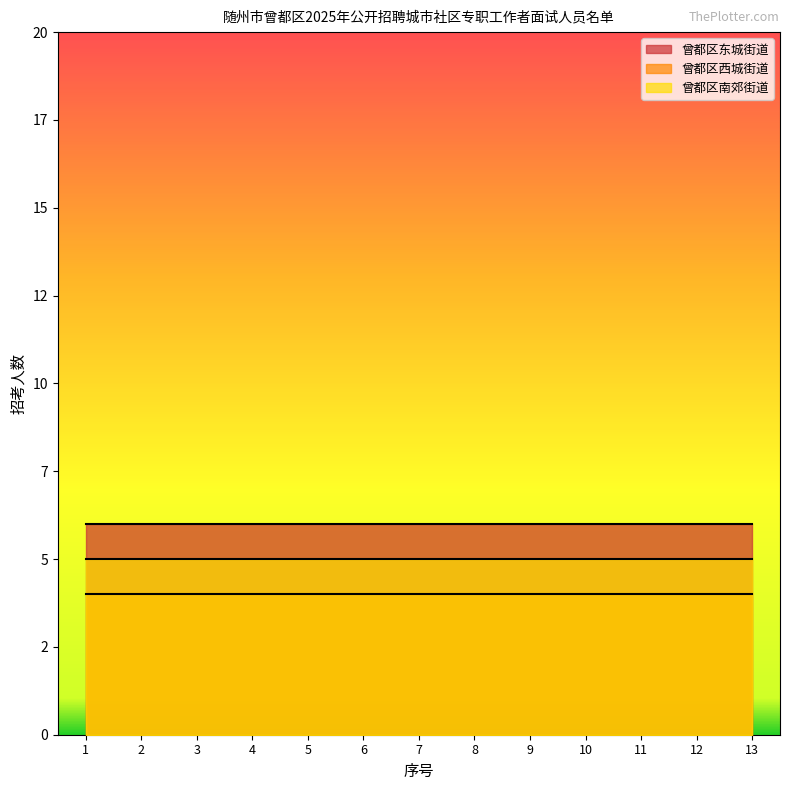

True or false: 曾都区南郊街道 and 曾都区西城街道 intersect in this chart.

False